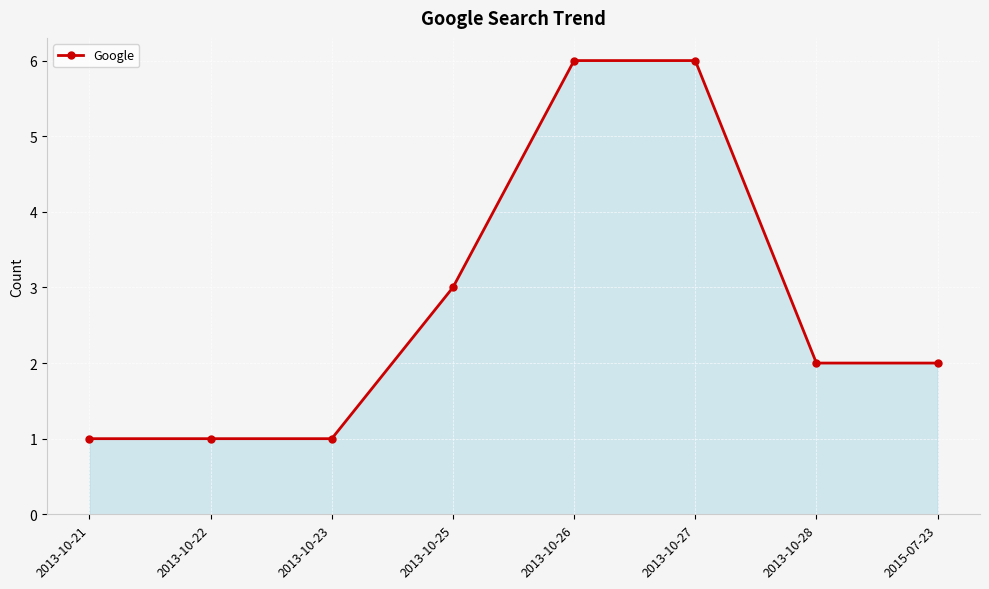

What is the value of the 5th point from the left?

6